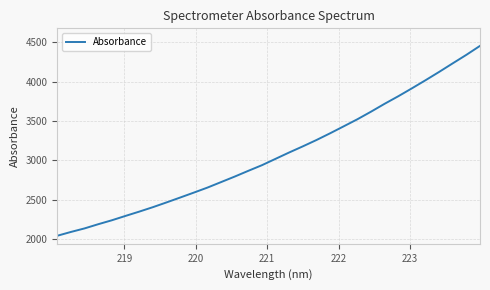

What is the greatest value displayed?

4455.3